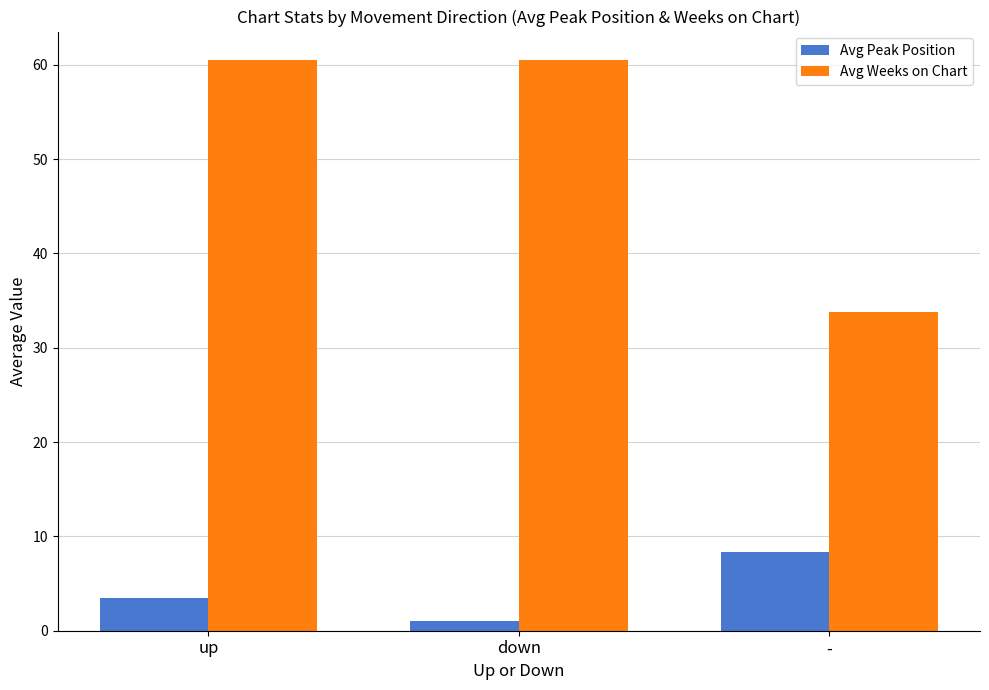

Reading right to left, list all the values displayed in this chart.

Avg Peak Position: -=8.3	down=1.0	up=3.5
Avg Weeks on Chart: -=33.8	down=60.5	up=60.5